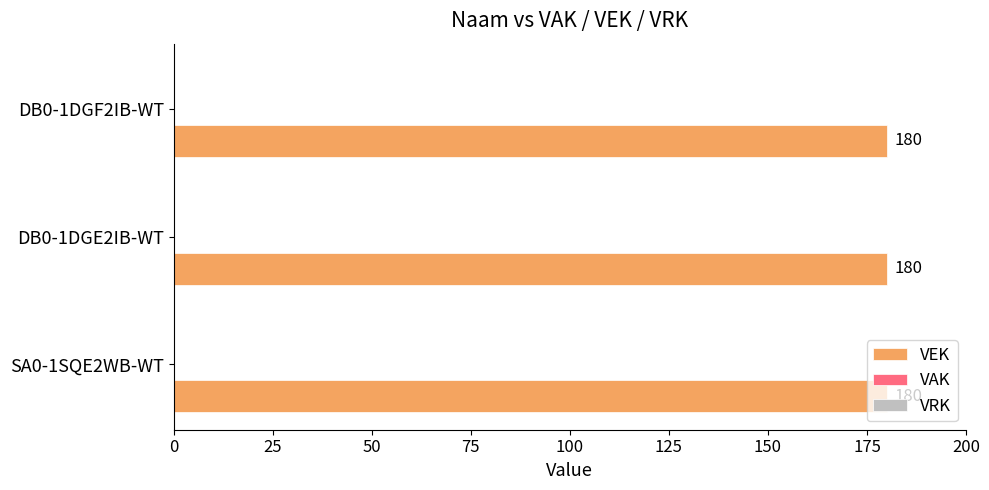

What position from the left is SA0-1SQE2WB-WT?

1